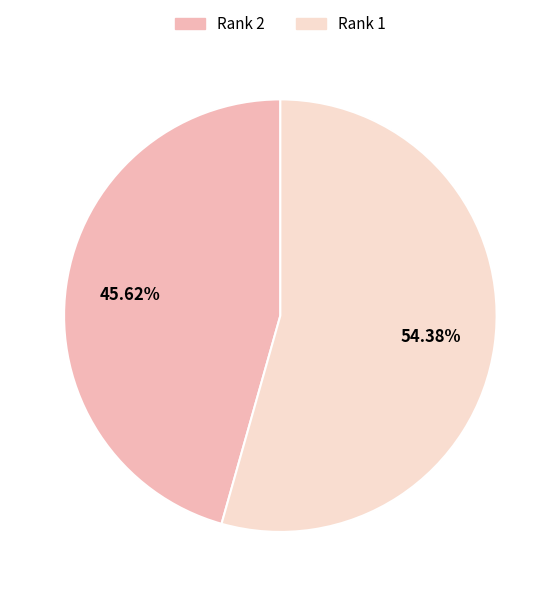

Is there a majority slice in this chart?

Yes